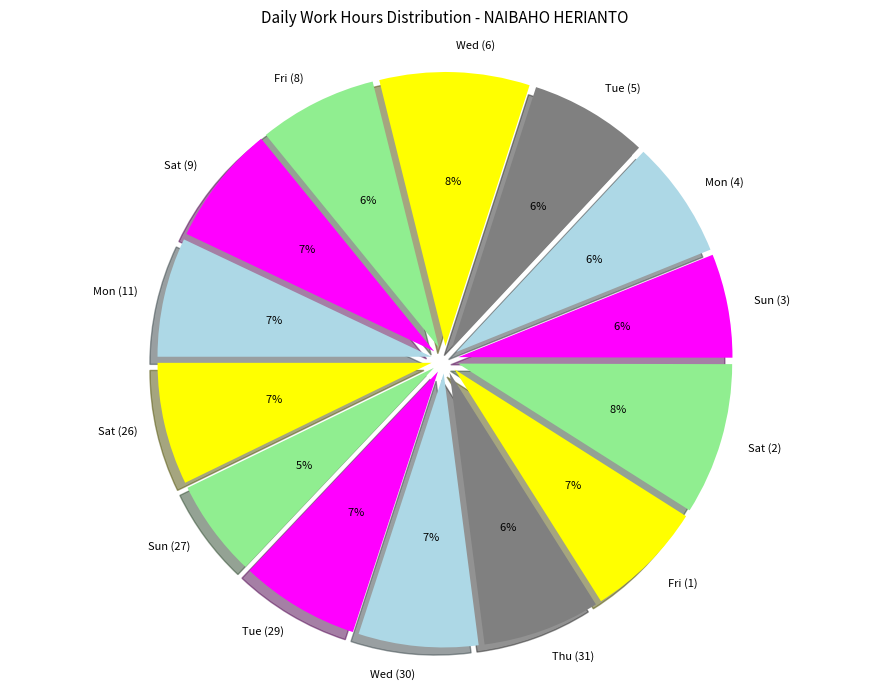

Which slice is the largest?

Sat (2)